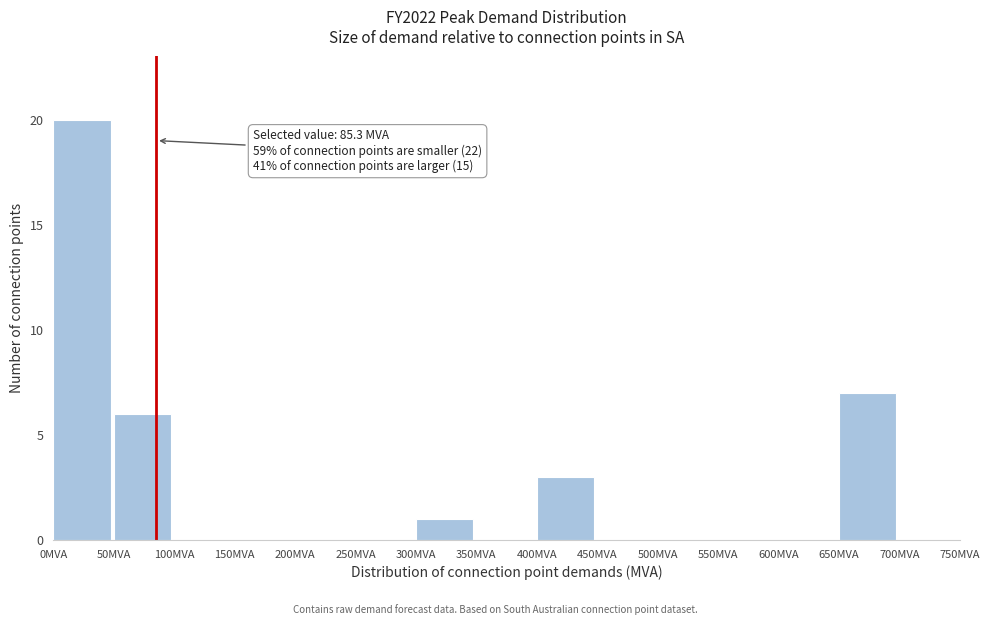

Which range on the x-axis has the tallest bar?

0 to 50